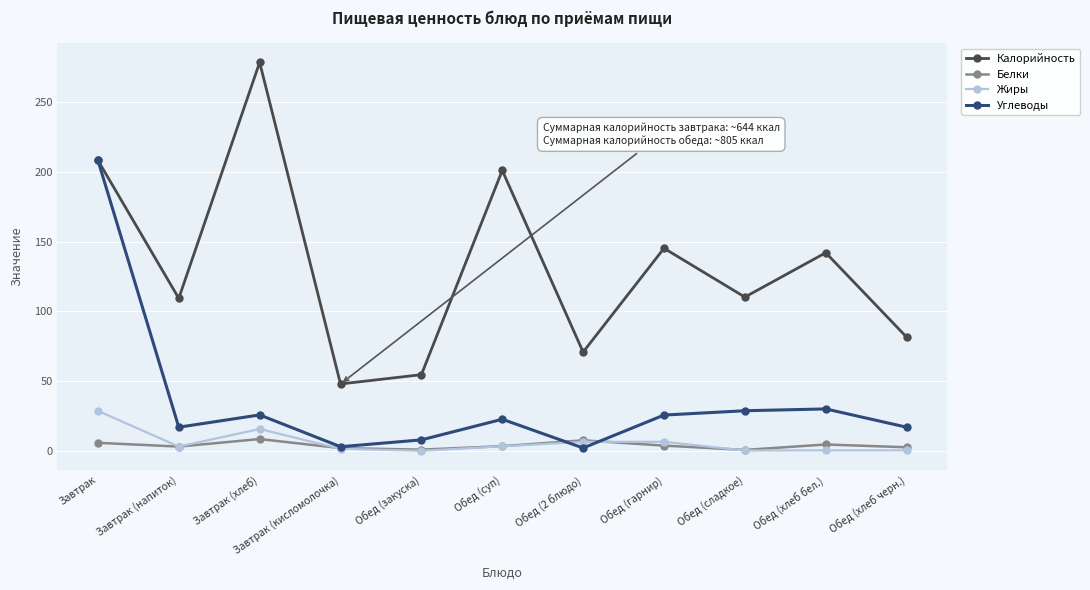

True or false: Калорийность and Жиры intersect in this chart.

False